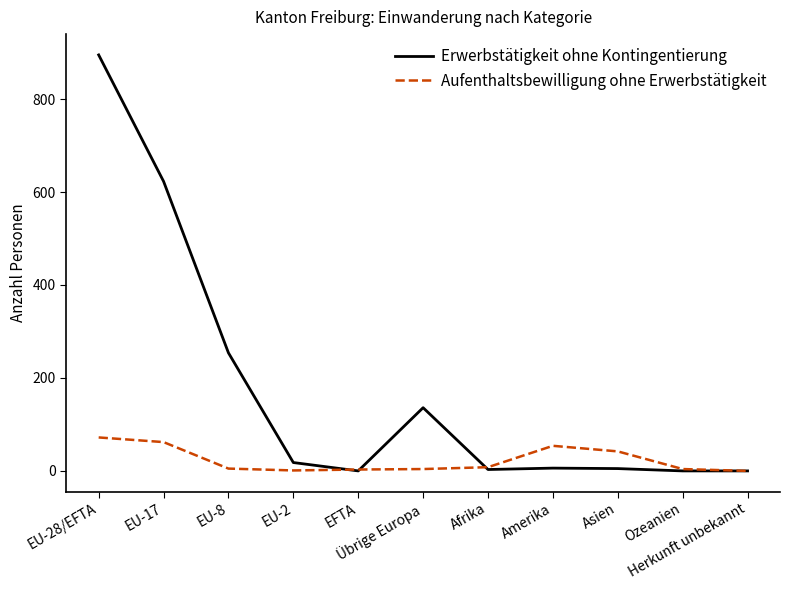

Which series has the largest range (max minus min)?

Erwerbstätigkeit ohne Kontingentierung